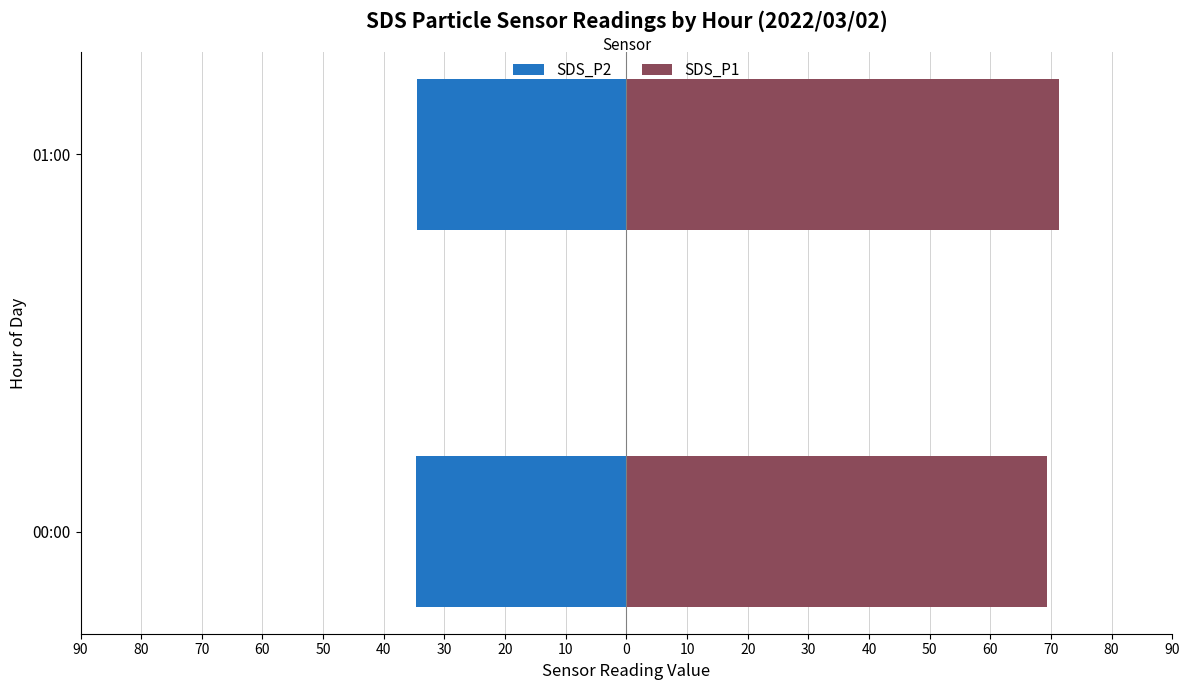

Does the chart contain stacked bars?

No